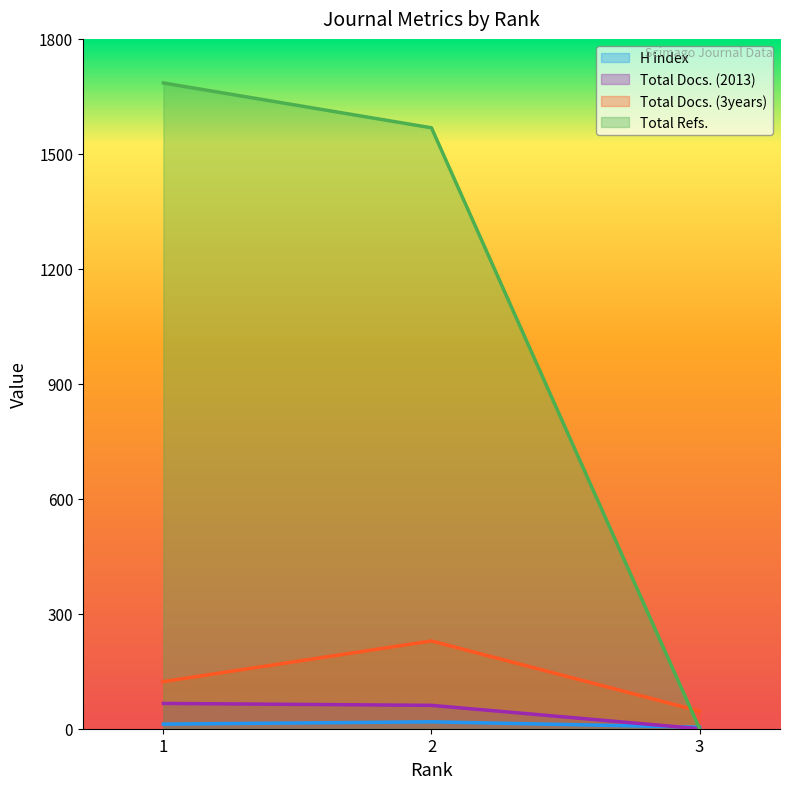

What is the sum of all Total Docs. (2013) values?

127